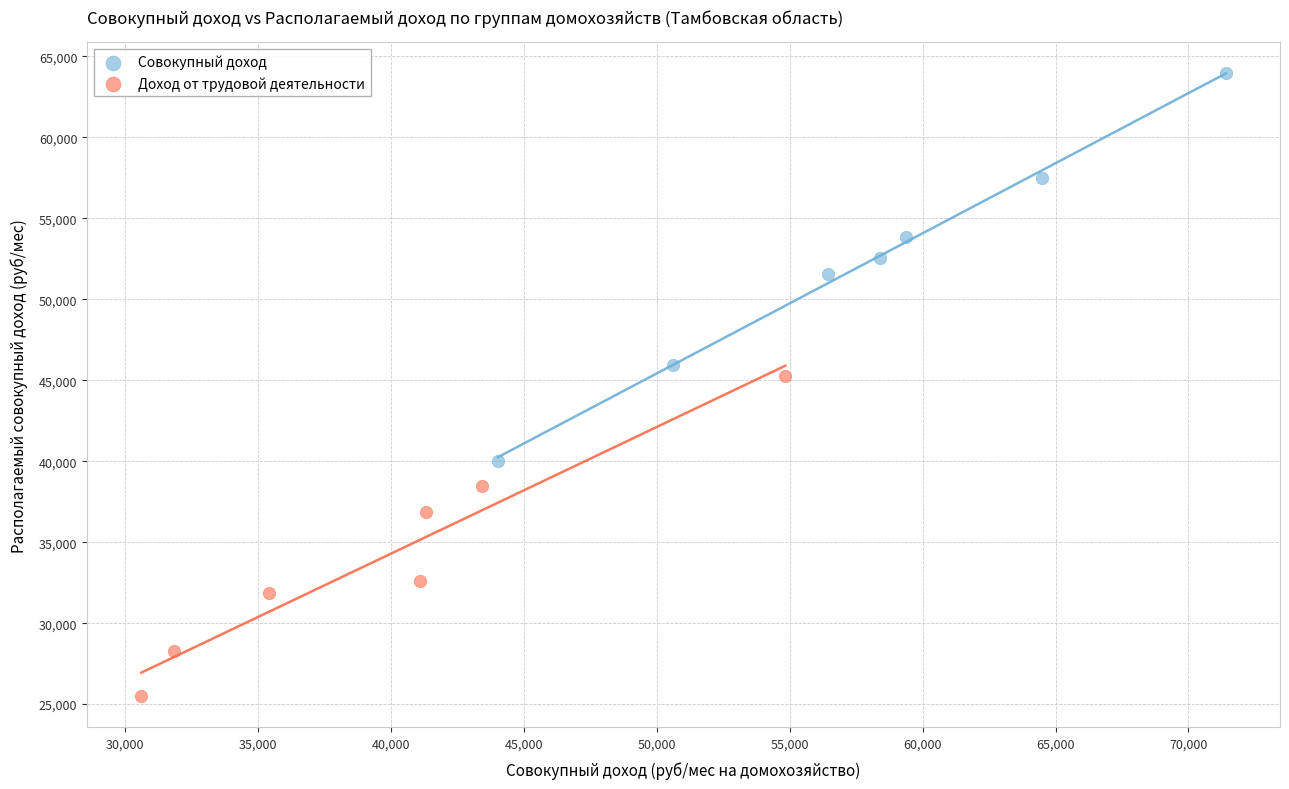

Which series has the widest spread of Y values?

Совокупный доход